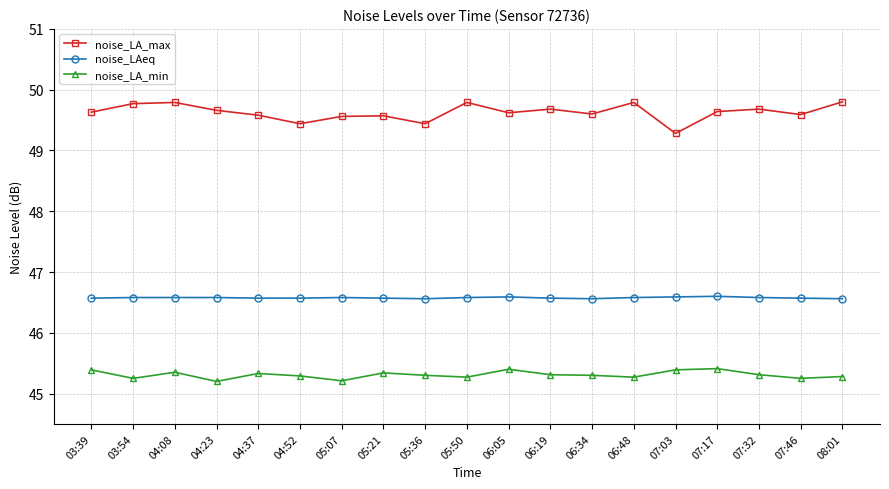

True or false: noise_LA_min and noise_LAeq intersect in this chart.

False